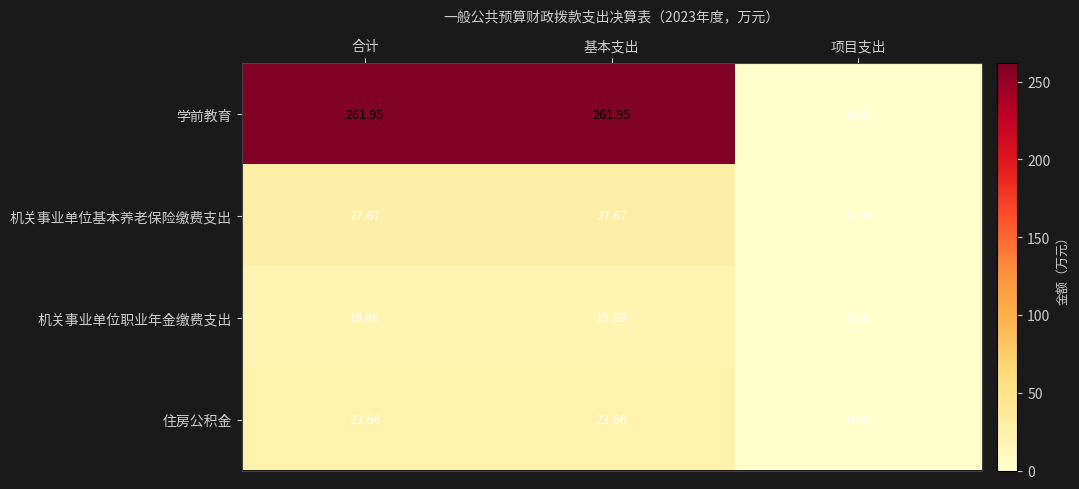

At which category does the chart reach its minimum across all series?

项目支出